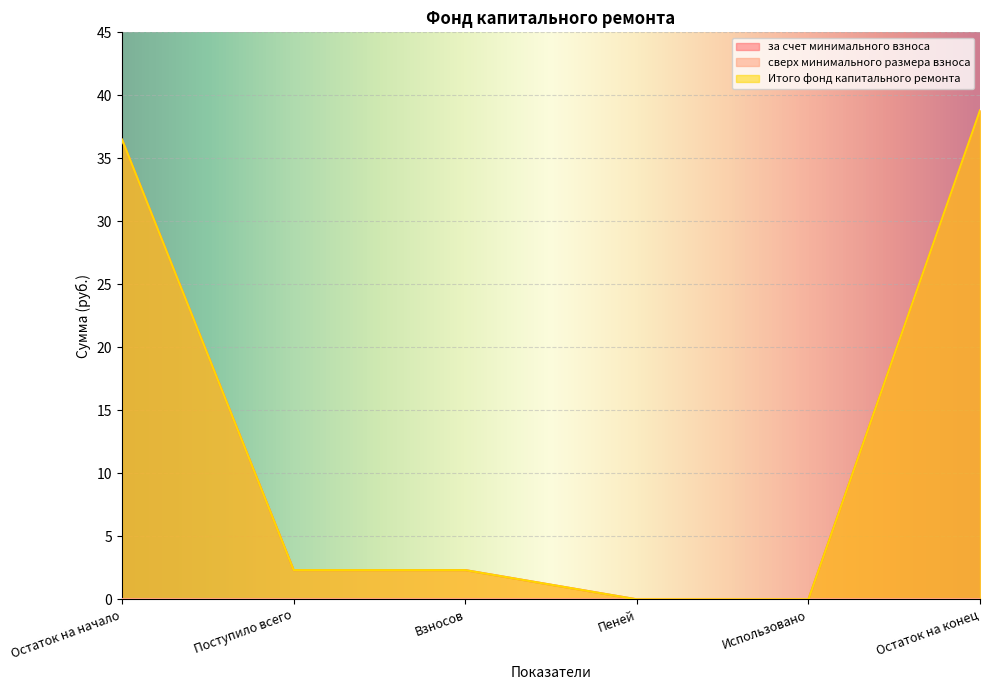

How many lines are shown in the chart?

3